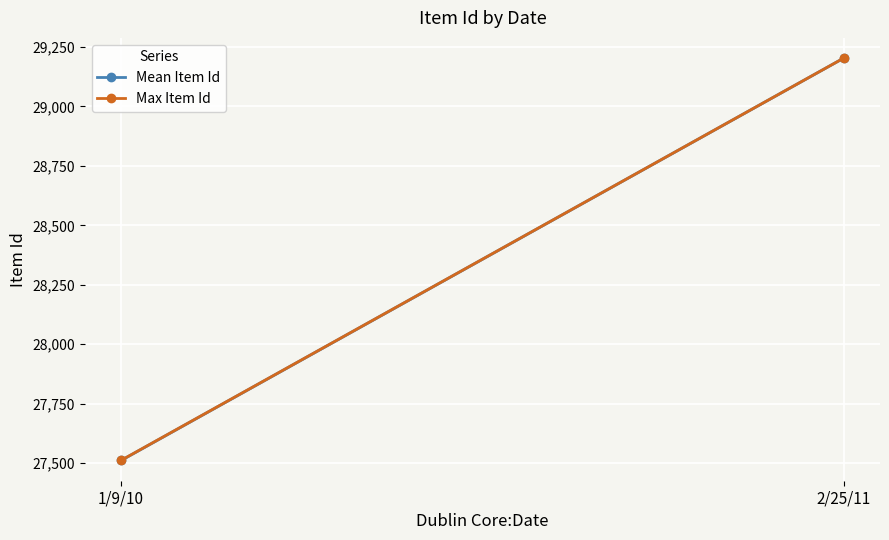

List the series in order of their peak value, lowest first.

Mean Item Id, Max Item Id